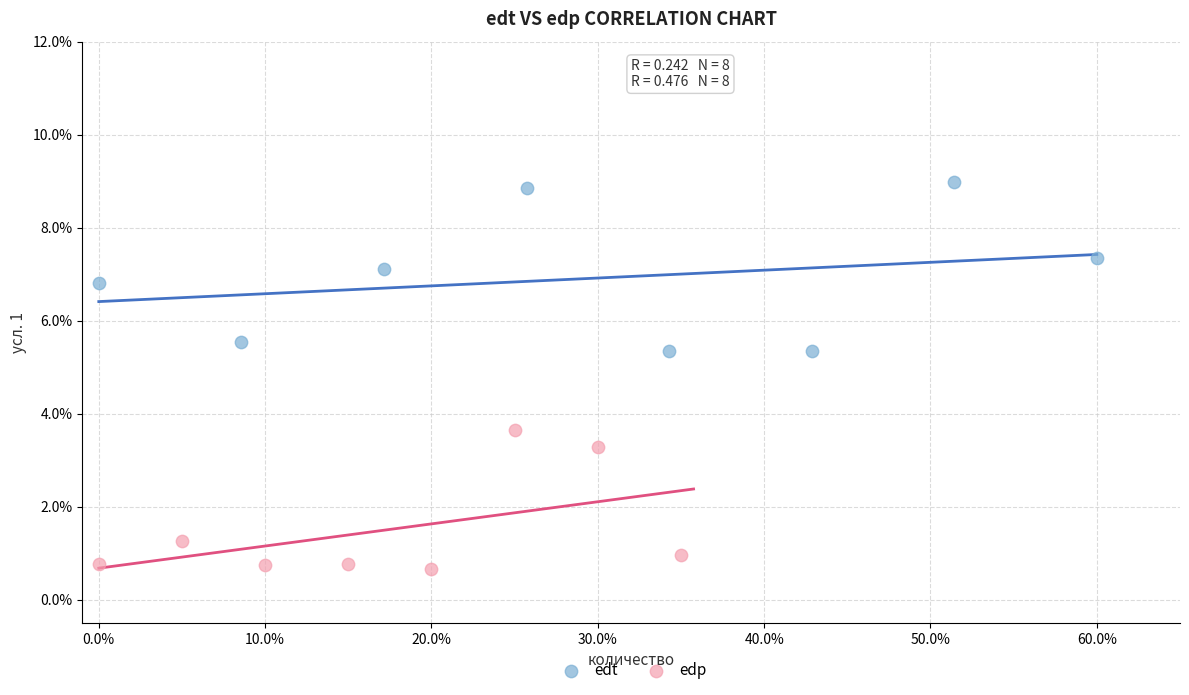

Which series contains the lowest Y value?

edp